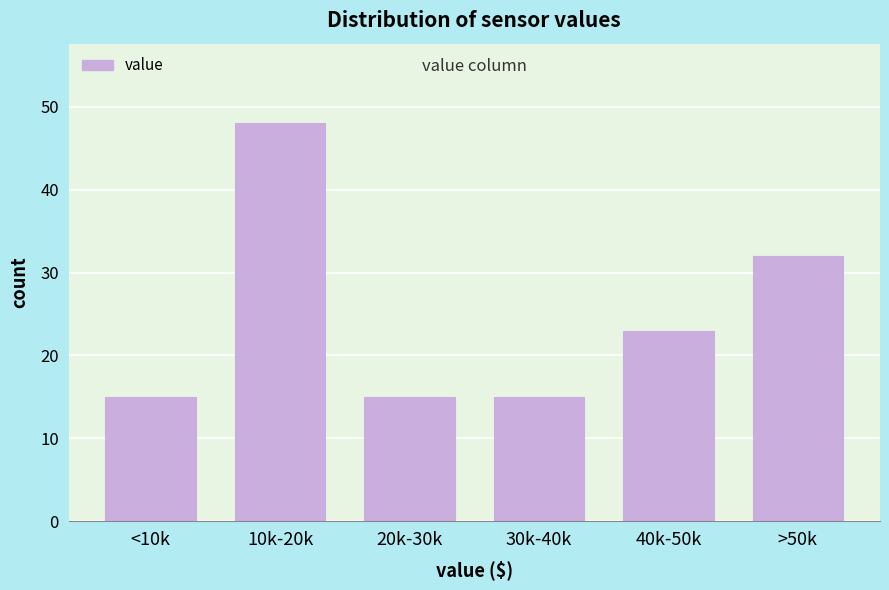

Reading left to right, list all the values displayed in this chart.

<10k=15	10k-20k=48	20k-30k=15	30k-40k=15	40k-50k=23	>50k=32